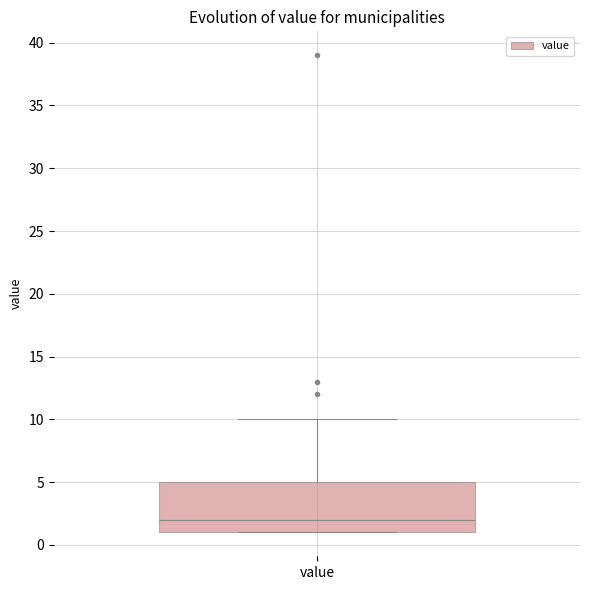

Transcribe this box plot: give where the median line is, the range the box spans, and where the two whiskers end, as read against the y-axis. The values are not printed on the chart, so give them approximately, as read against the axis.

median 2, box 1 to 5, whiskers 1 to 10